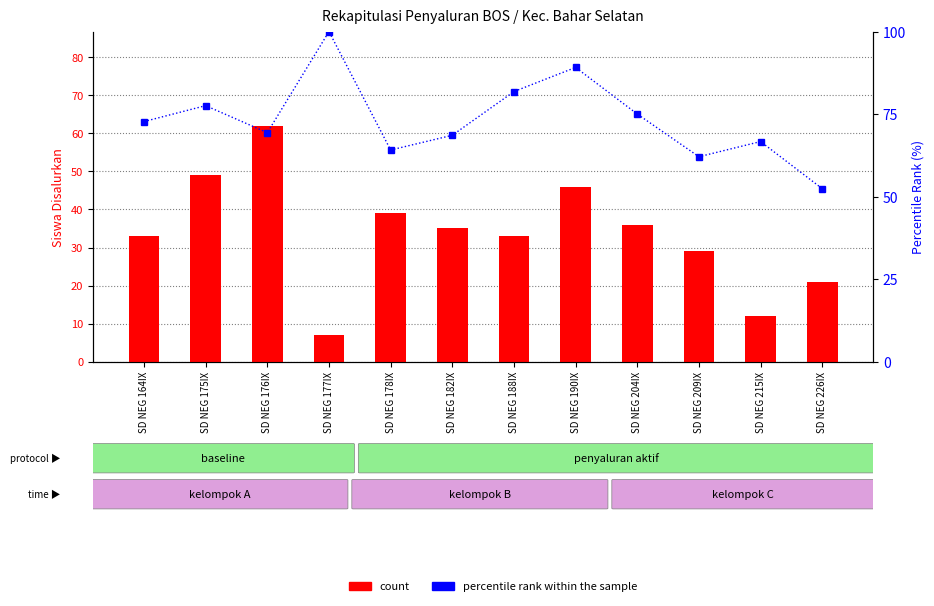

Which category has the highest value in the percentile rank within the sample series?

SD NEG 177IX